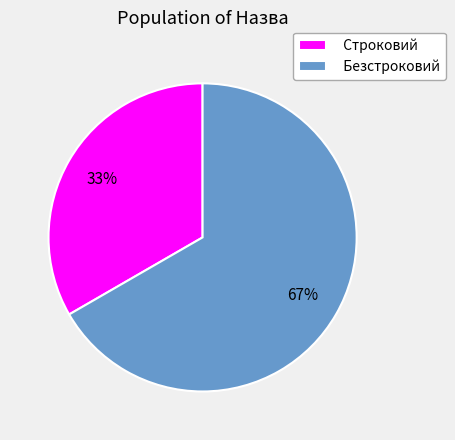

True or false: Строковий accounts for 20% of the total.

False